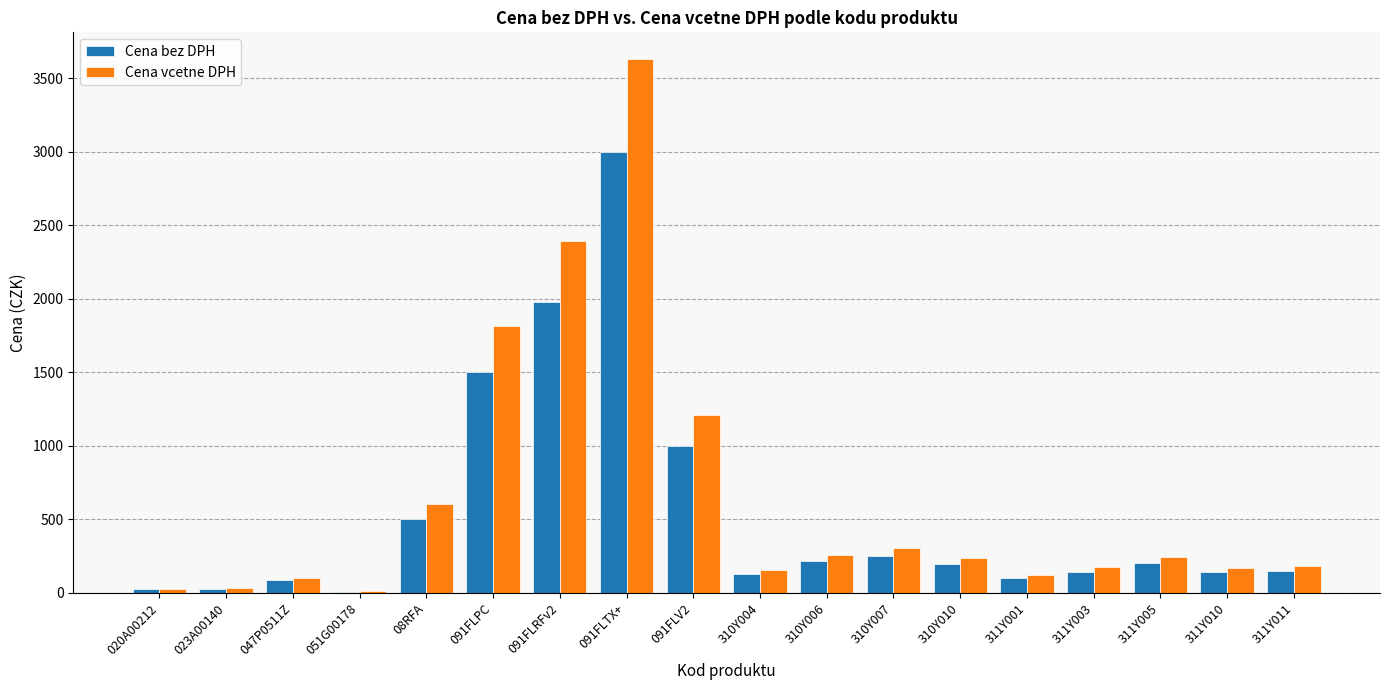

Are the bars grouped side by side (vs. stacked)?

Yes